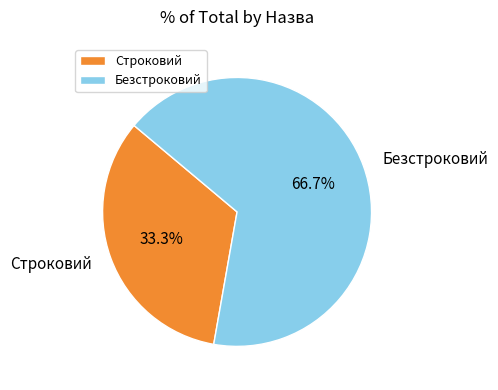

What is the total percentage of Безстроковий and Строковий?

100.0%